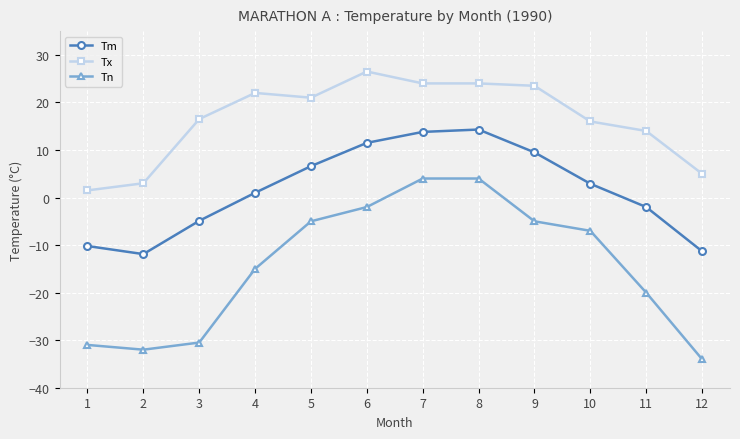

What is the difference between the maximum and second lowest values in the Tn series?

36.0